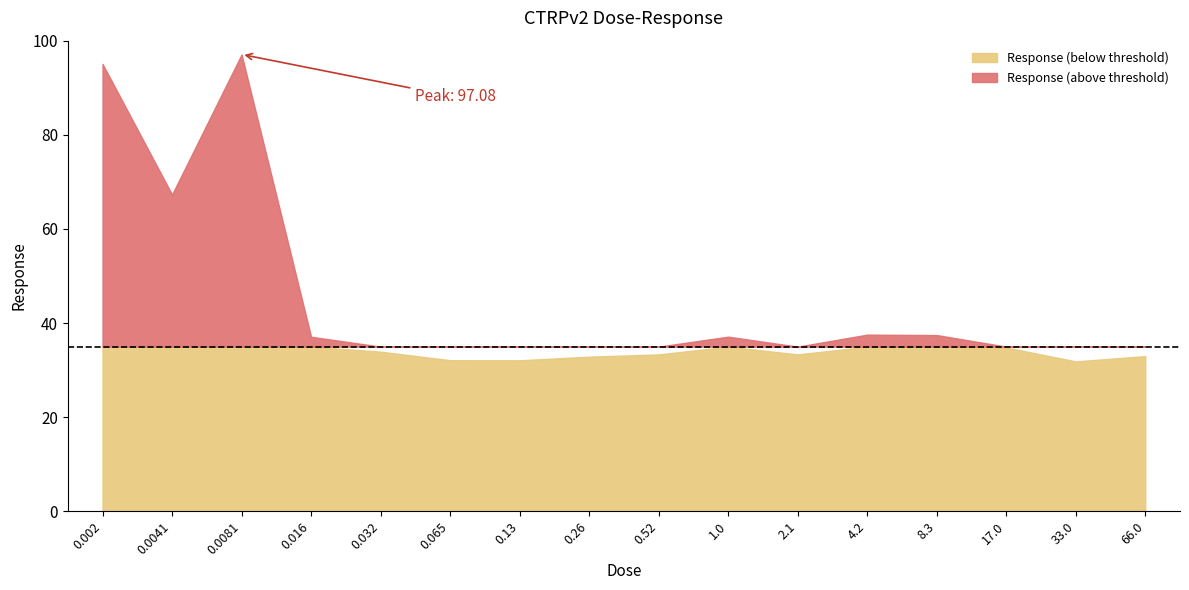

What is the label of the 10th point from the right?

0.13